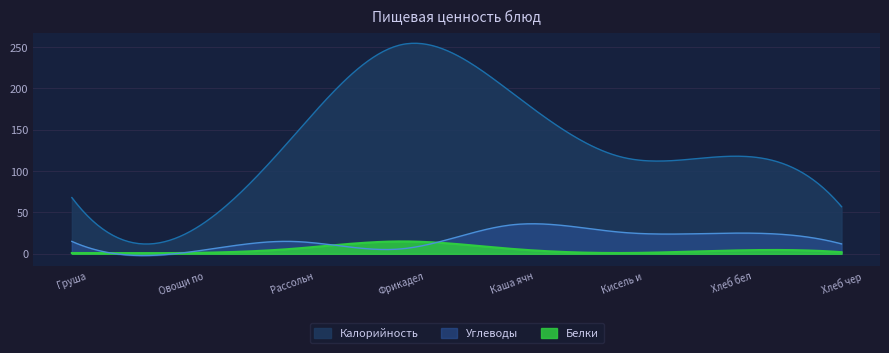

What is the total value across all series at Рассольник Ленинградский?

161